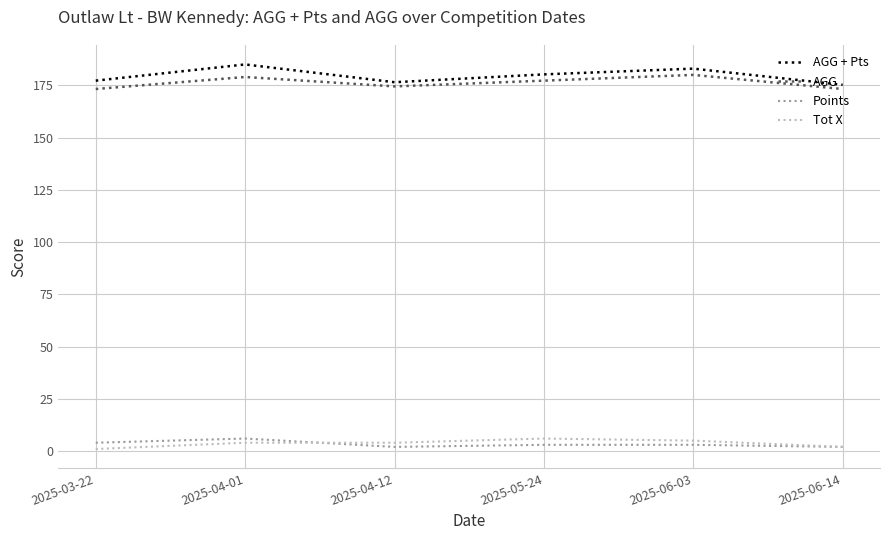

In AGG + Pts, how many points are higher than both neighbors (excluding endpoints)?

2